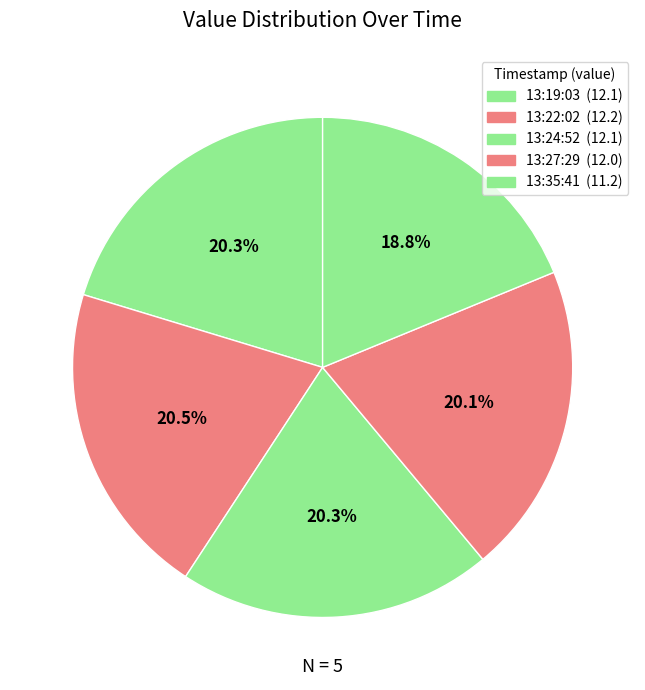

Rank the categories by value from lowest to highest.

2022-11-29T13:35:41.739Z, 2022-11-29T13:27:29.814Z, 2022-11-29T13:19:03.594Z, 2022-11-29T13:24:52.176Z, 2022-11-29T13:22:02.044Z